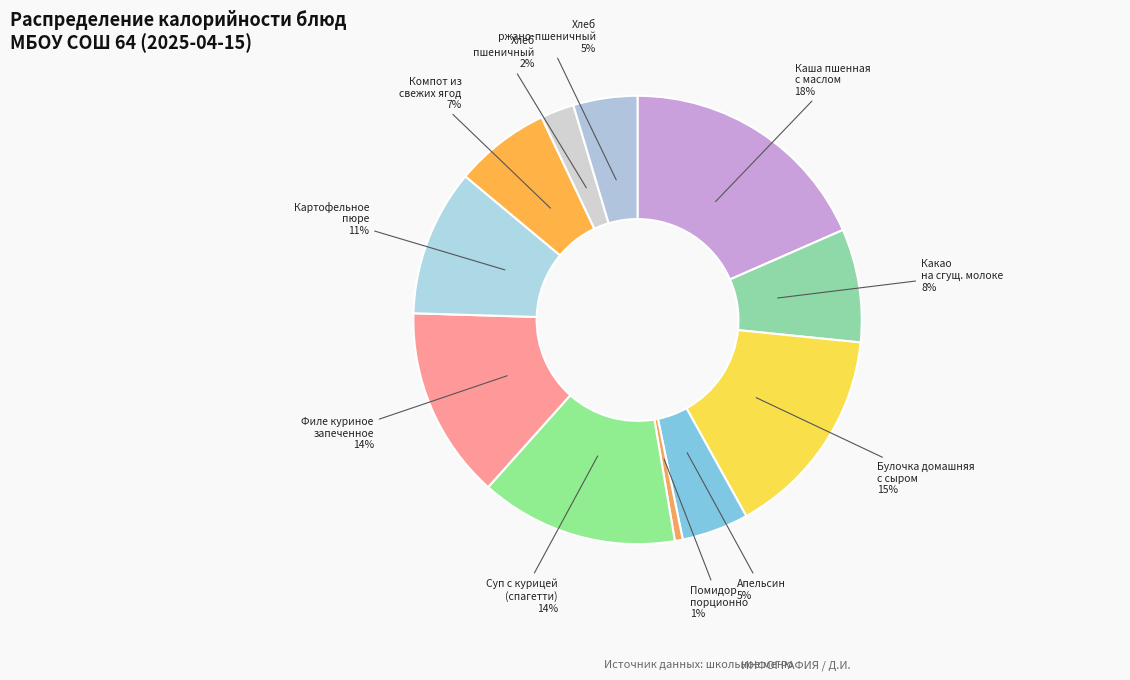

How many slices are in this pie chart?

11